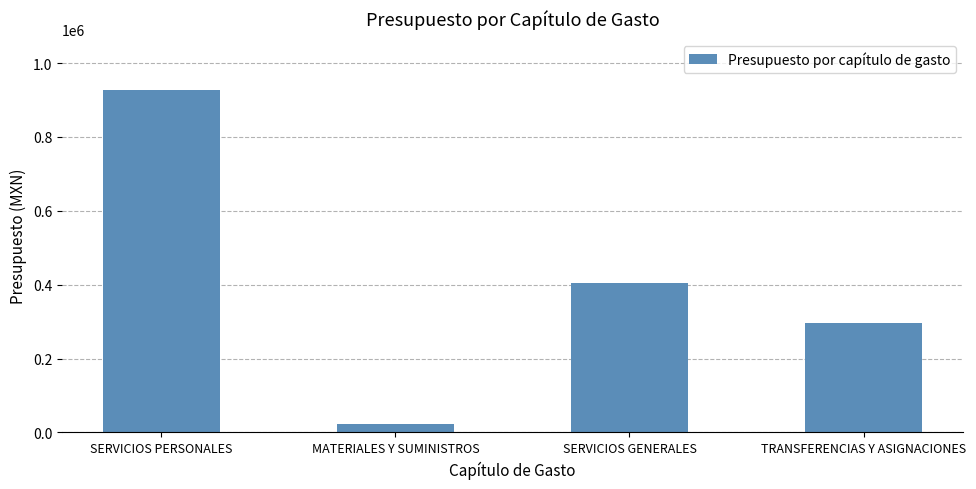

True or false: the data shows 1467659 at SERVICIOS PERSONALES.

False